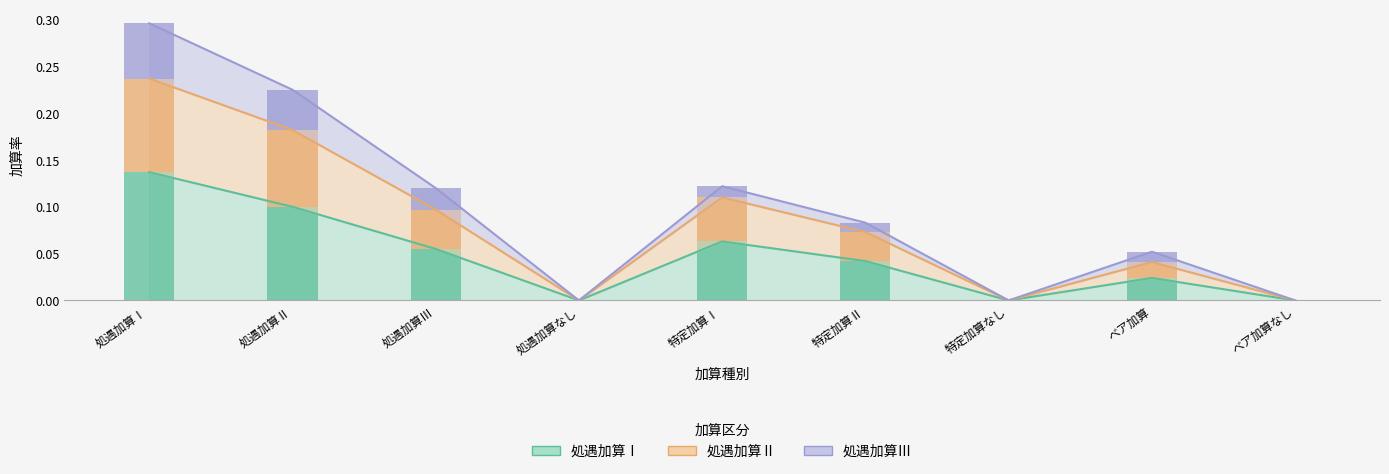

Rank the series by their maximum value, from highest to lowest.

処遇加算Ⅰ, 処遇加算Ⅱ, 処遇加算Ⅲ